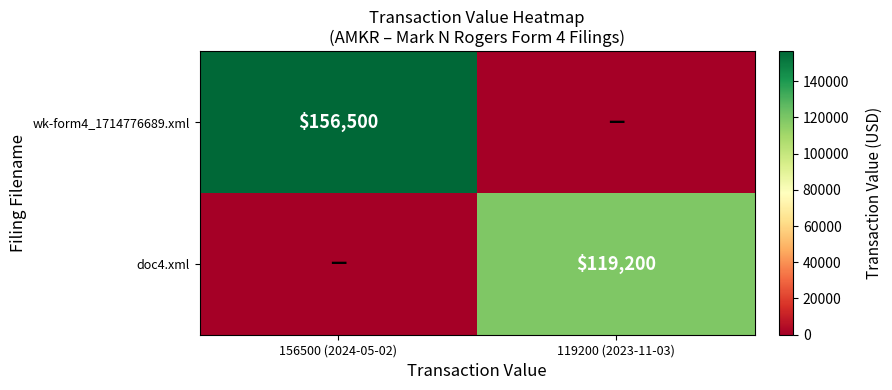

The doc4.xml series shows 119200 at 119200 (2023-11-03). True or false?

True